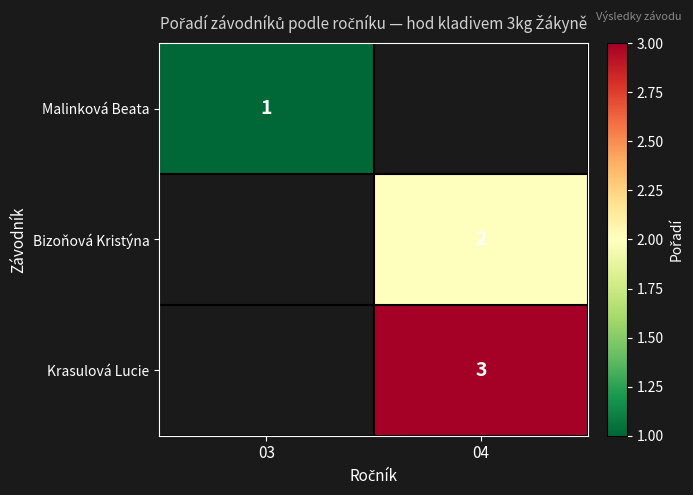

Is it true that Bizoňová Kristýna equals 3 at 04?

False